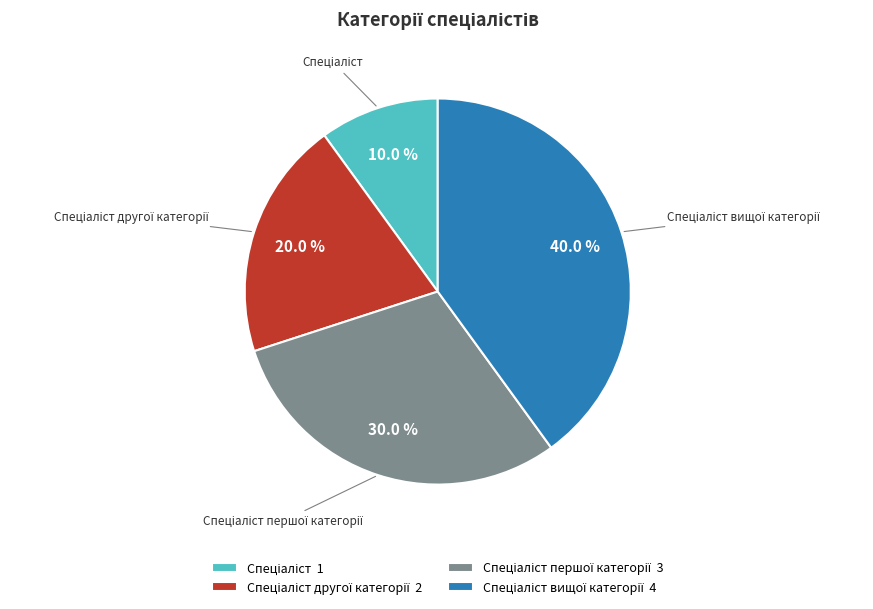

Is there any slice that represents more than half of the pie?

No